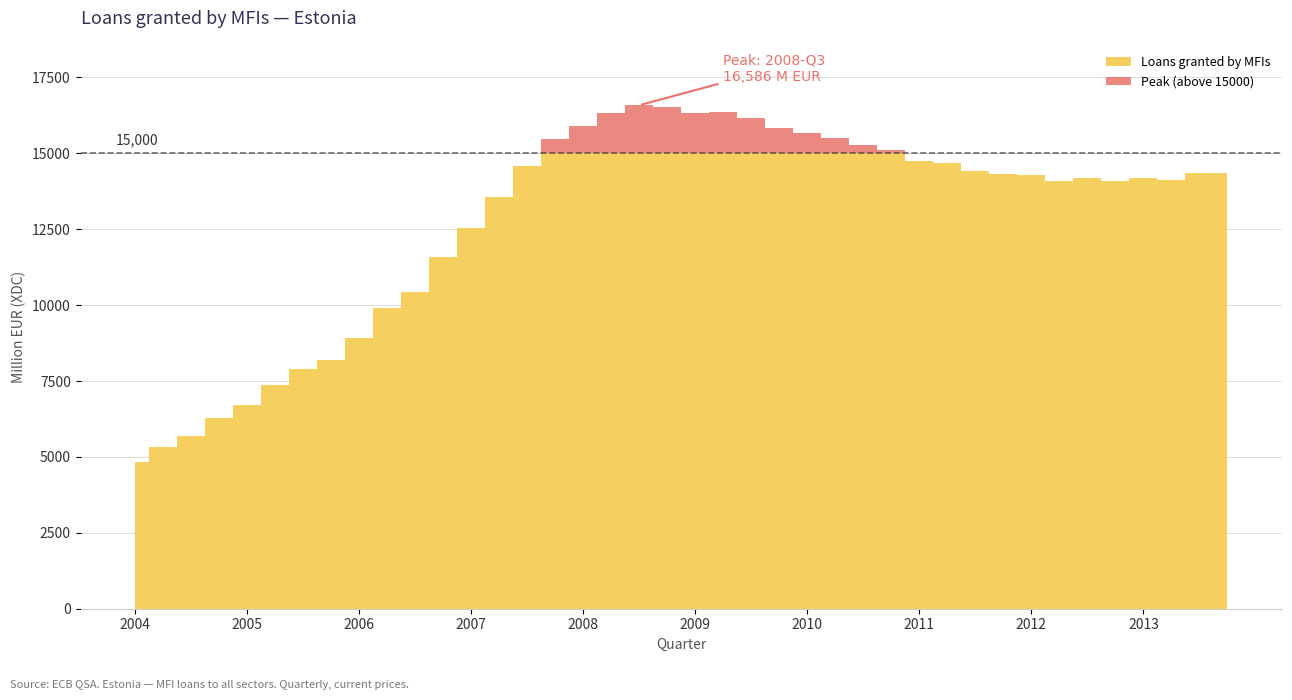

The chart shows a value of 20039.0 at 2011-Q4. True or false?

False